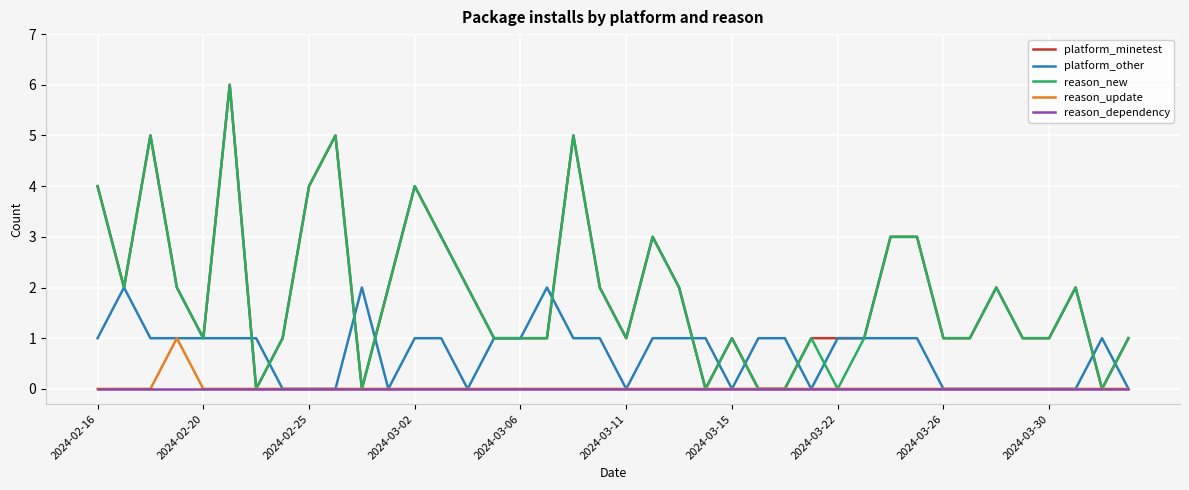

Is it true that reason_update equals 0 at 2024-02-25?

True